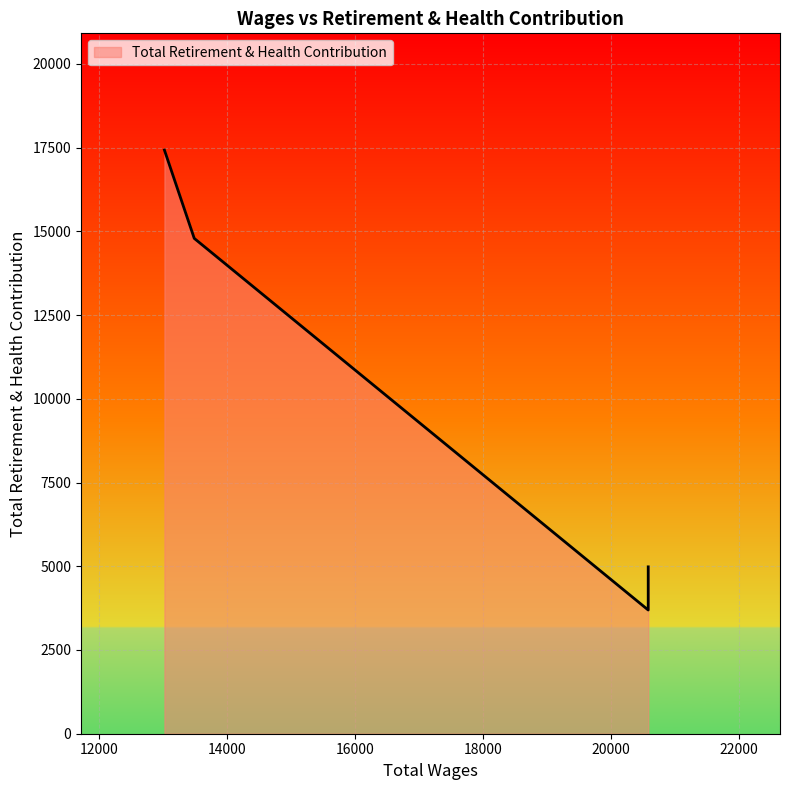

How many lines are shown in the chart?

1